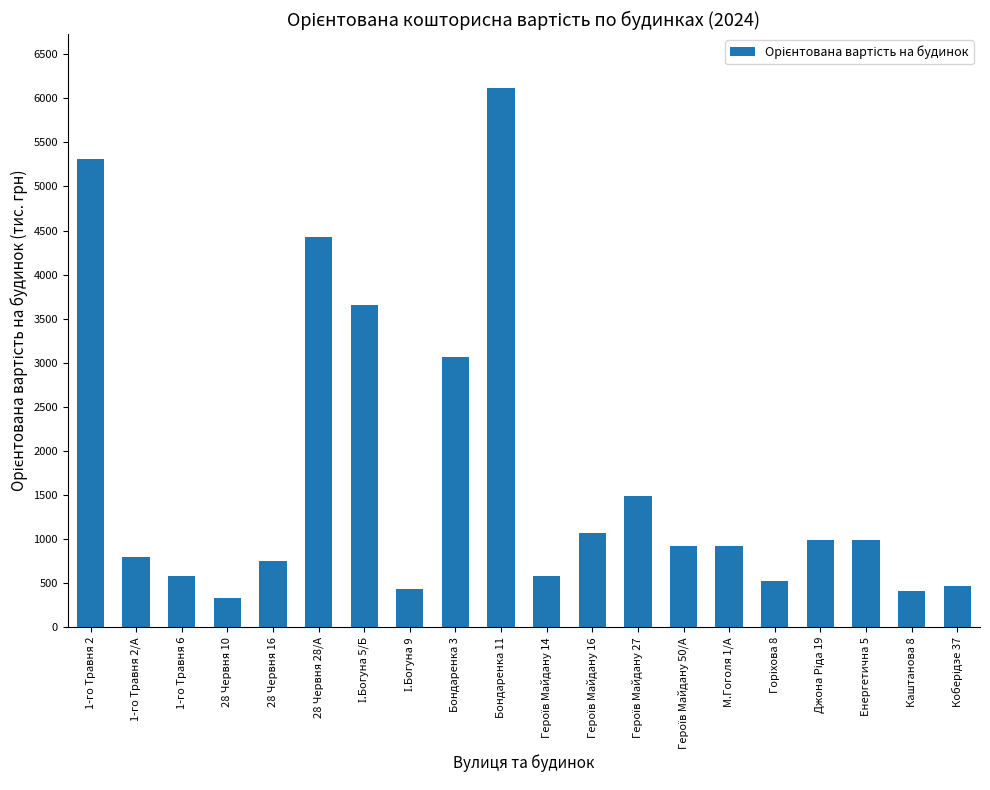

What is the value of the 12th bar from the left?

1068.0